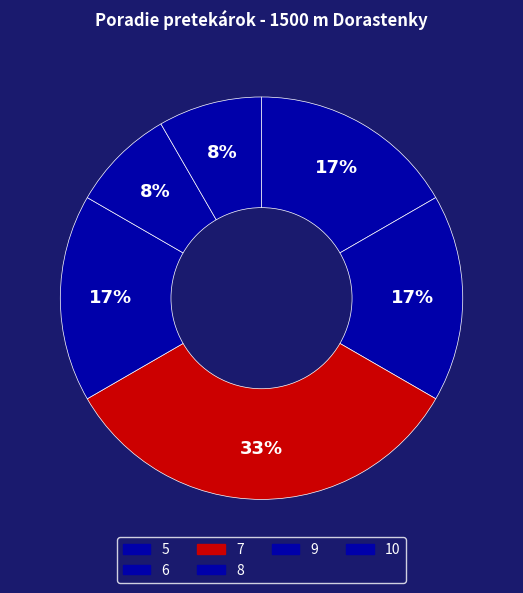

Which category has the biggest portion of the pie?

7